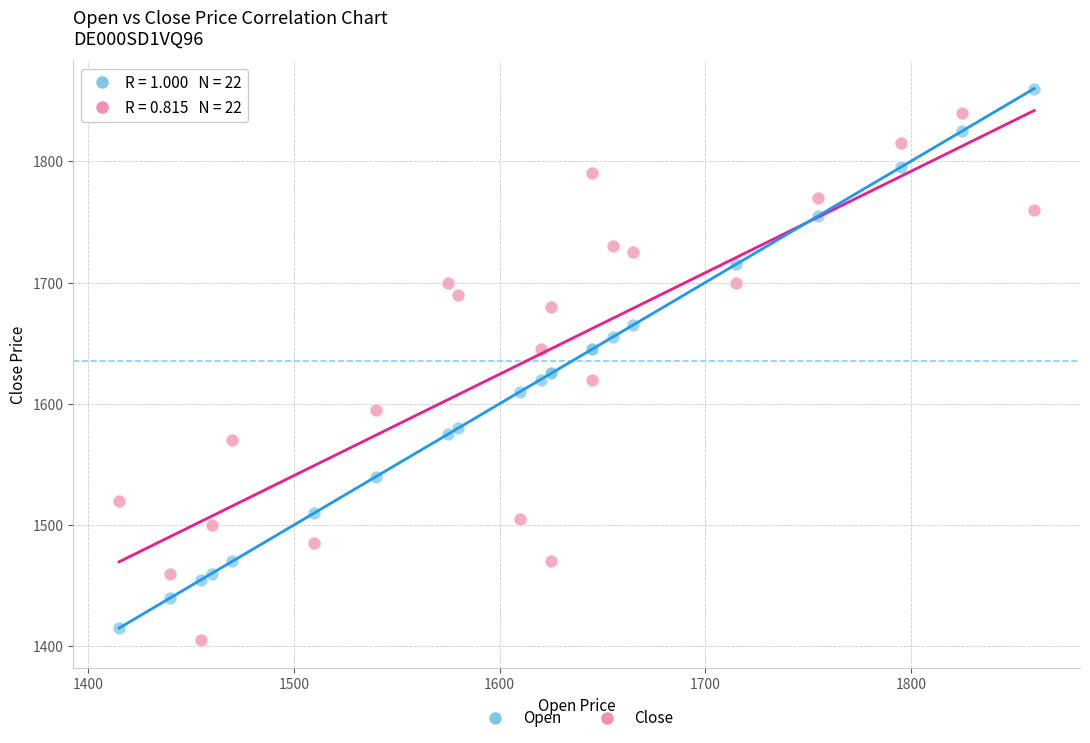

What is the X range (max minus min) for the scatter plot?

445